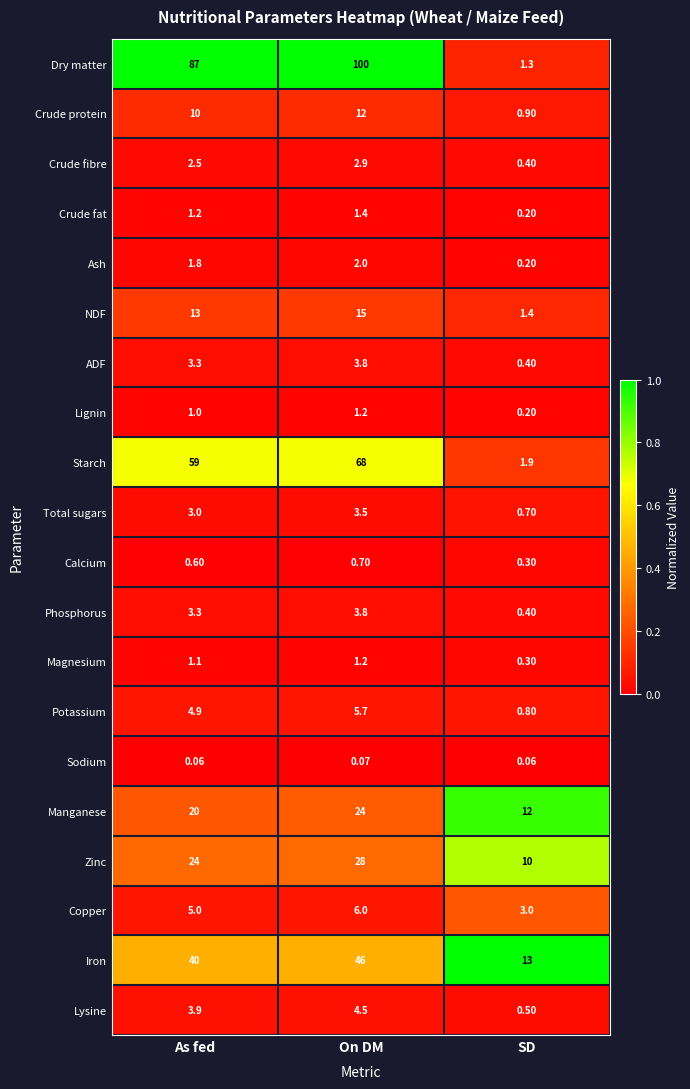

Where is Dry matter nearest to the value 50?

As fed